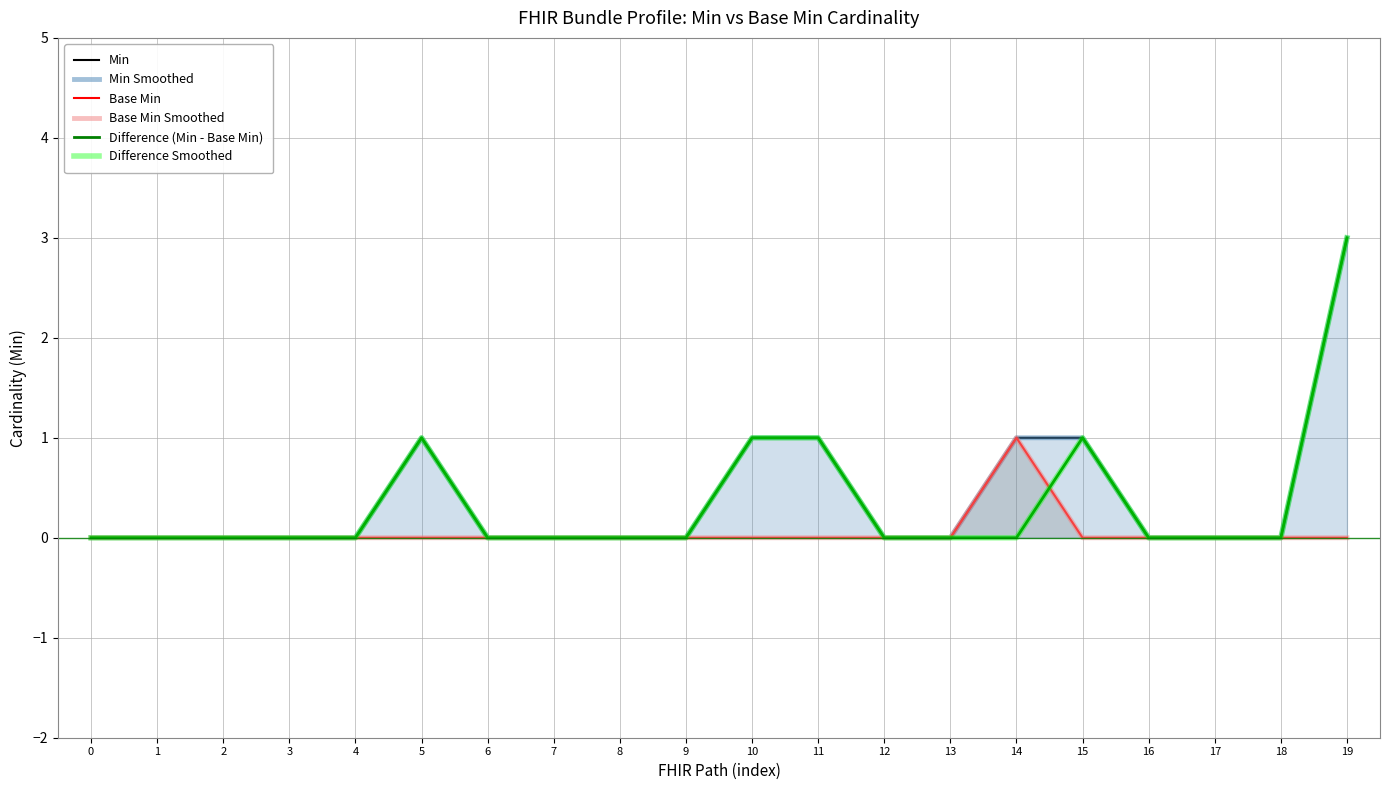

Which has a higher value, 7 or 3?

7